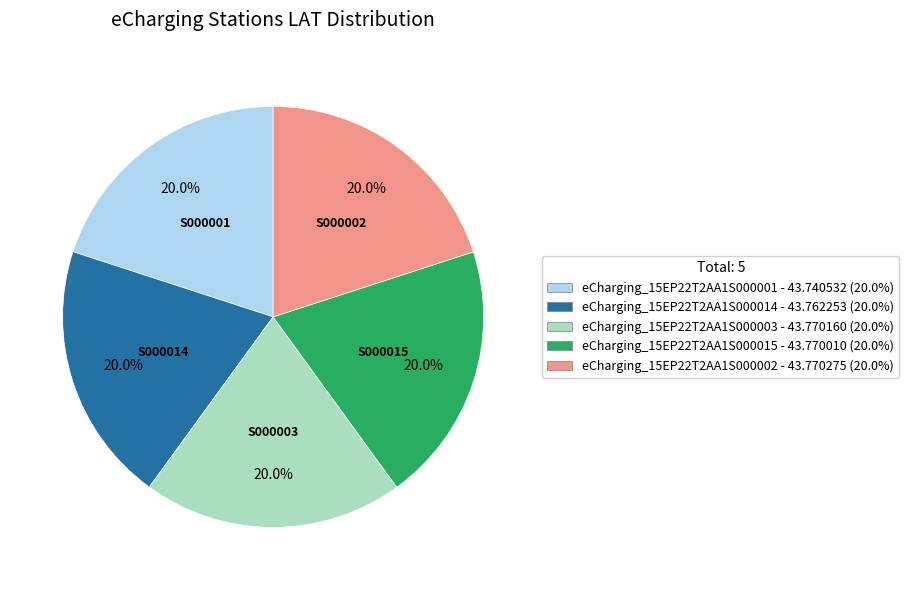

What is the total percentage of eCharging_15EP22T2AA1S000003 and eCharging_15EP22T2AA1S000014?

40.0%